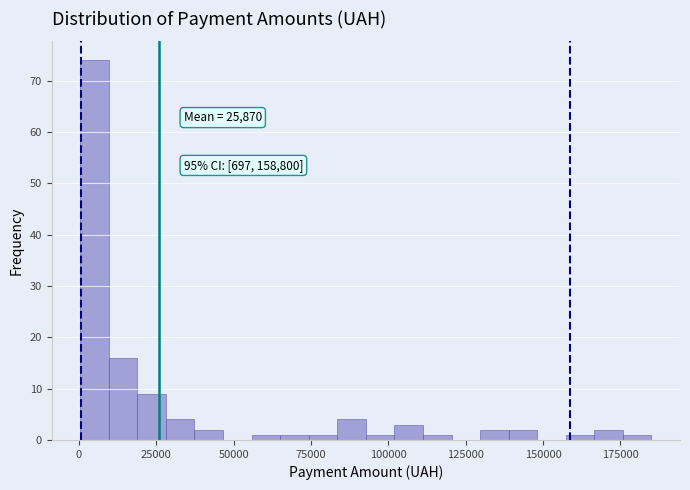

Around what value on the x-axis is the tallest bar? Give the approximate position of its centre, as read against the axis.

5000